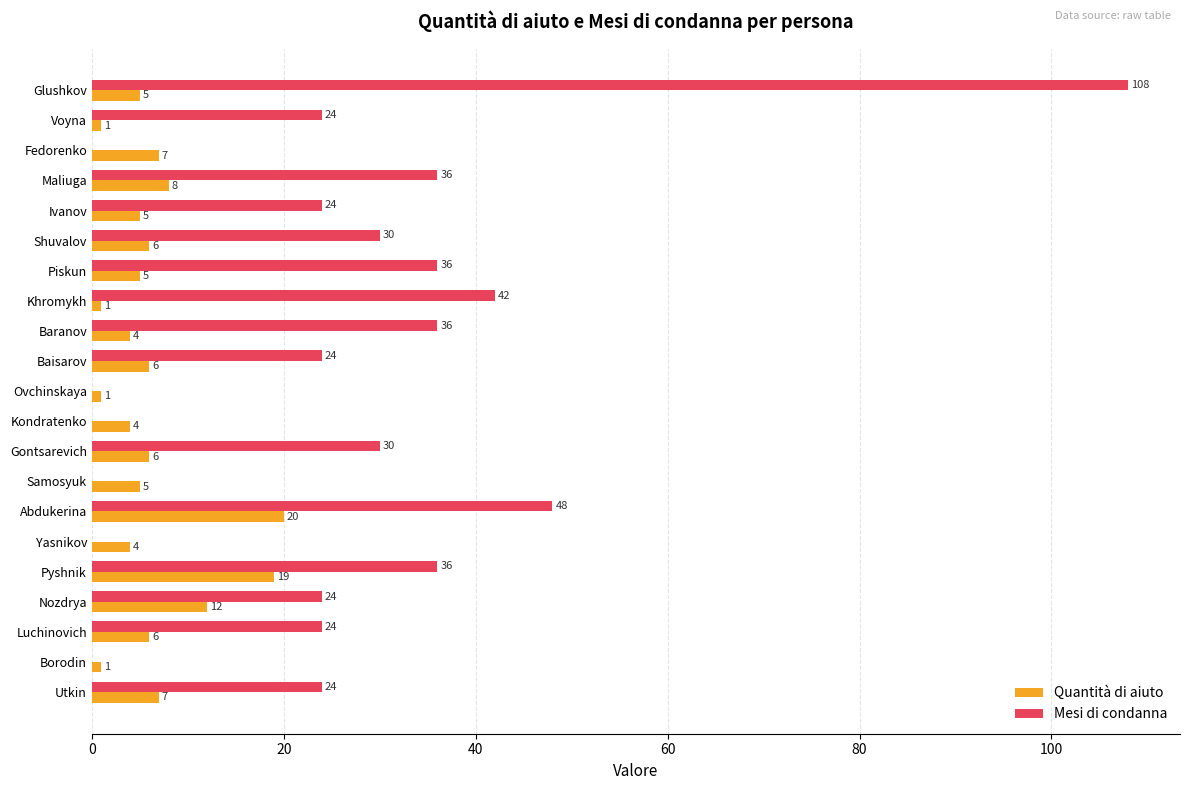

Which category has the highest value in the Quantità di aiuto series?

Abdukerina